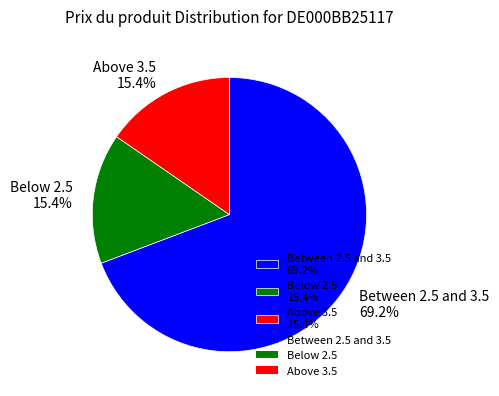

How many slices are in this pie chart?

3